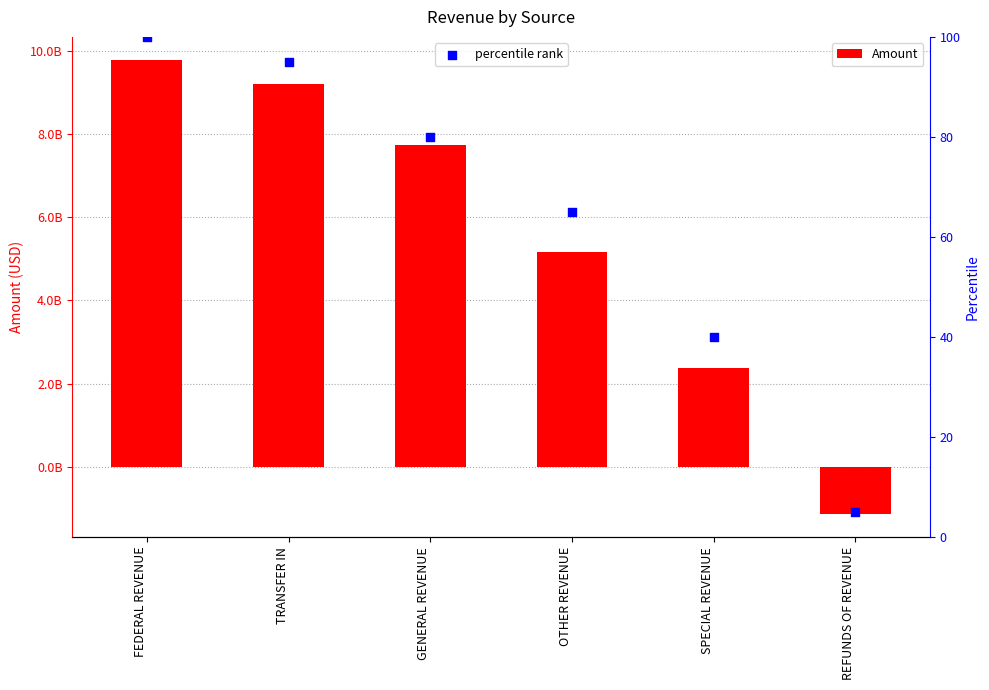

Which series has the widest spread of Y values?

Amount